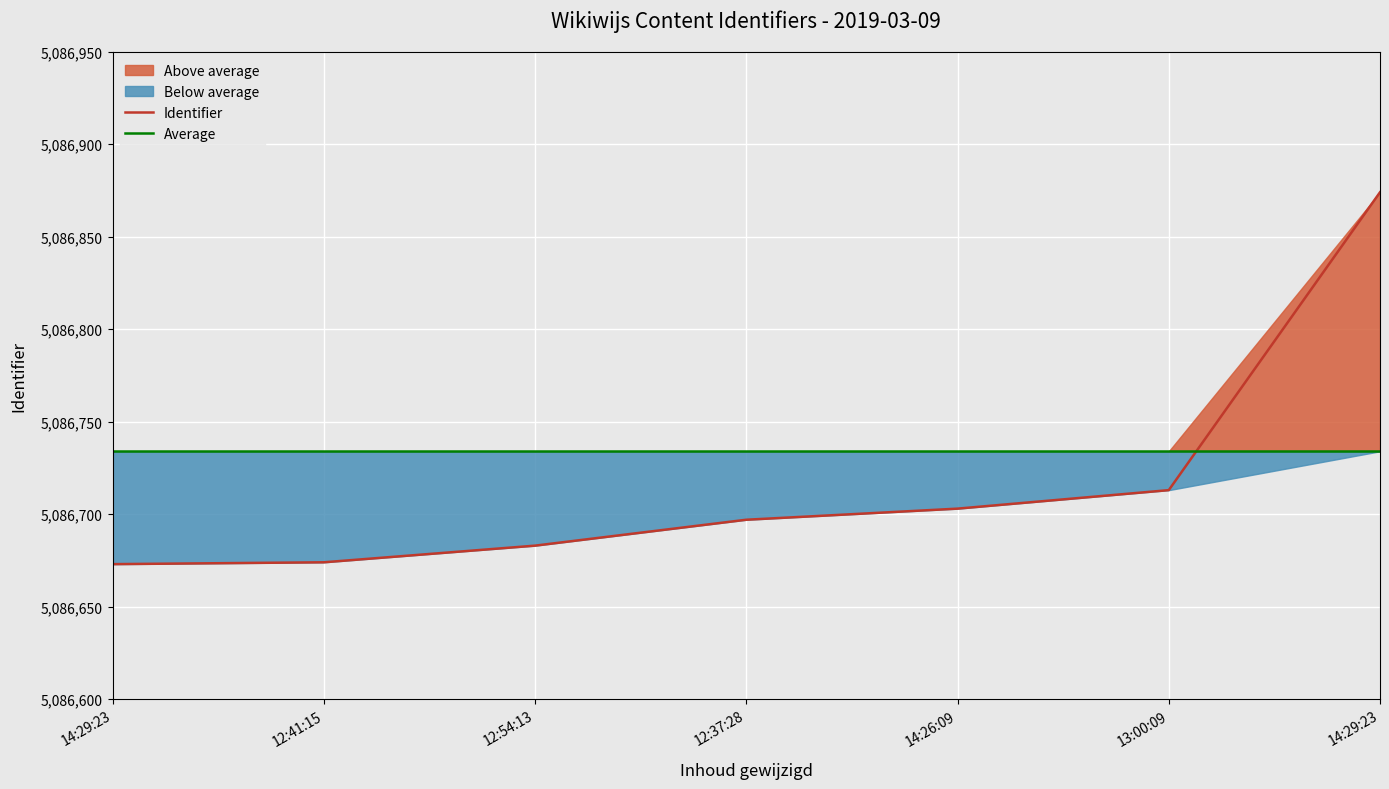

At which category does the chart reach its minimum across all series?

14:29:23